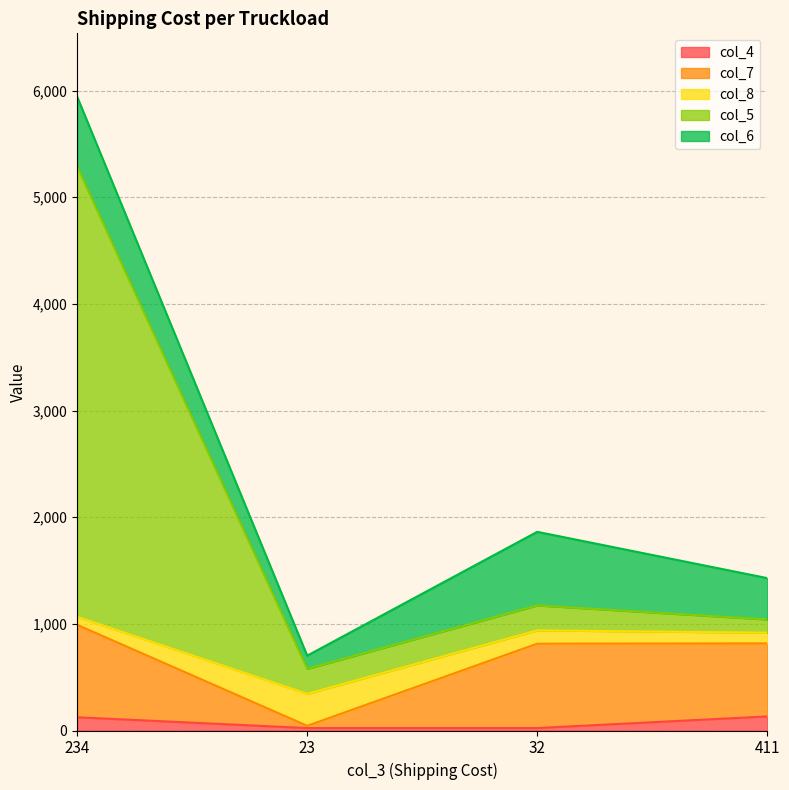

List the labels in order of col_4 value, largest first.

411, 234, 23, 32